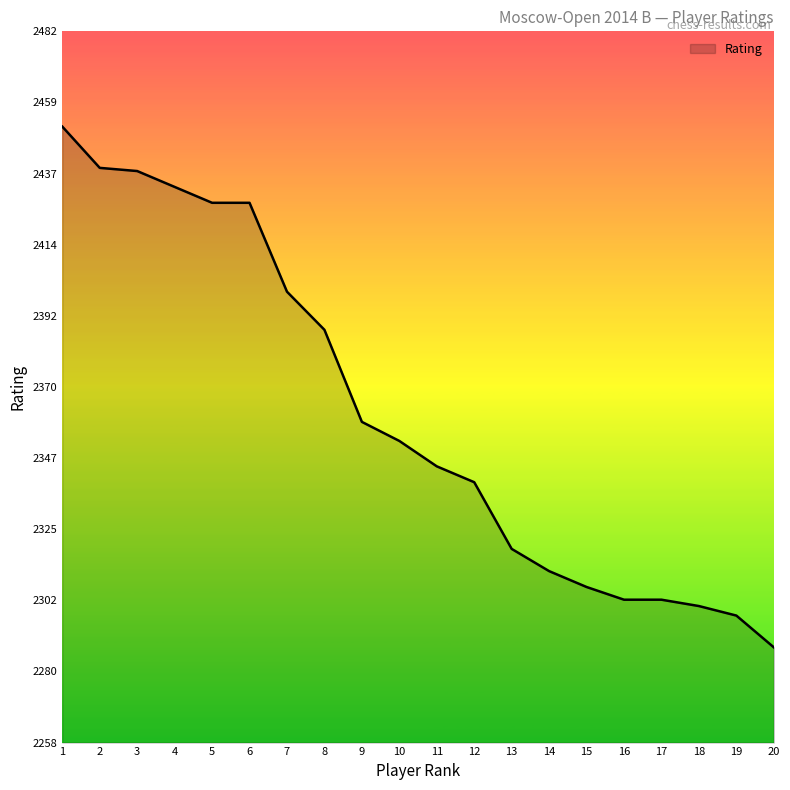

How many lines are shown in the chart?

1